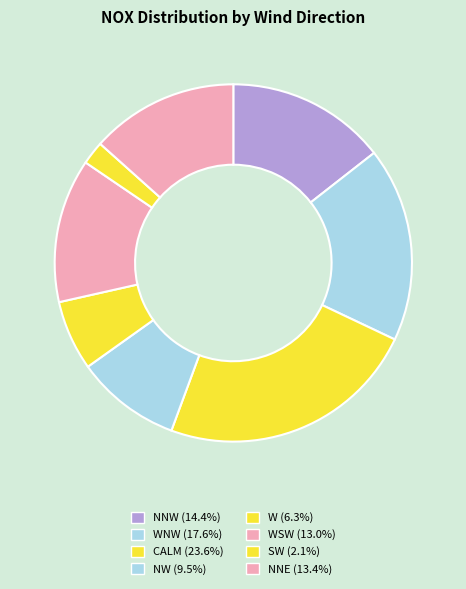

How many segments does this pie chart have?

8